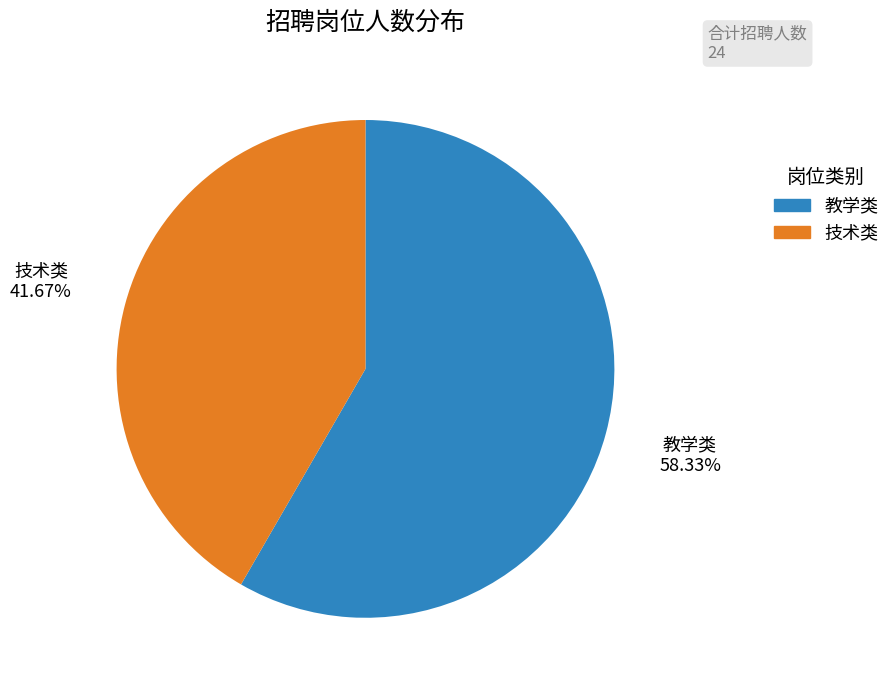

What is the smallest slice in the pie chart?

技术类